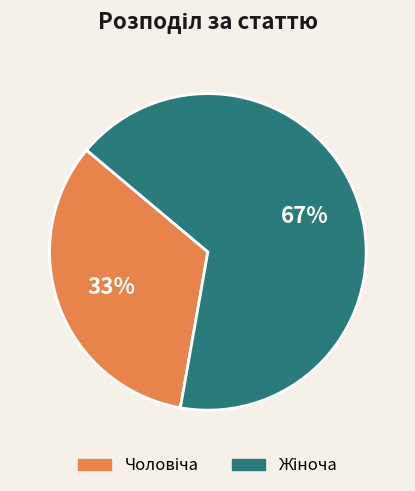

To the nearest percent, what is the average slice percentage?

50%